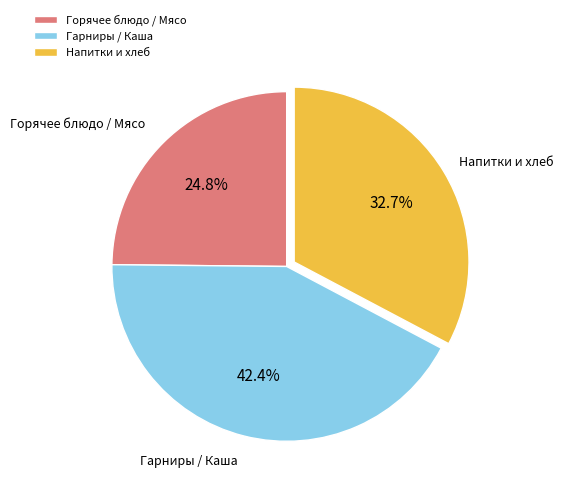

Which has a higher value, Гарниры / Каша or Напитки и хлеб?

Гарниры / Каша